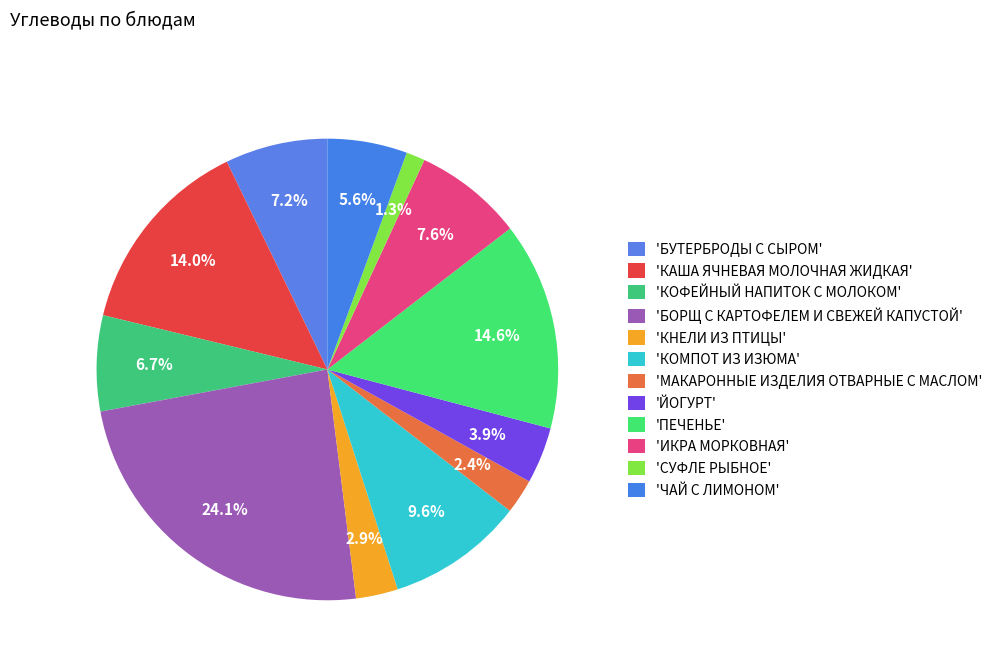

Rank the categories by value from lowest to highest.

СУФЛЕ РЫБНОЕ, МАКАРОННЫЕ ИЗДЕЛИЯ ОТВАРНЫЕ С МАСЛОМ, КНЕЛИ ИЗ ПТИЦЫ, ЙОГУРТ, ЧАЙ С ЛИМОНОМ, КОФЕЙНЫЙ НАПИТОК С МОЛОКОМ, БУТЕРБРОДЫ С СЫРОМ, ИКРА МОРКОВНАЯ, КОМПОТ ИЗ ИЗЮМА, КАША ЯЧНЕВАЯ МОЛОЧНАЯ ЖИДКАЯ, ПЕЧЕНЬЕ, БОРЩ С КАРТОФЕЛЕМ И СВЕЖЕЙ КАПУСТОЙ